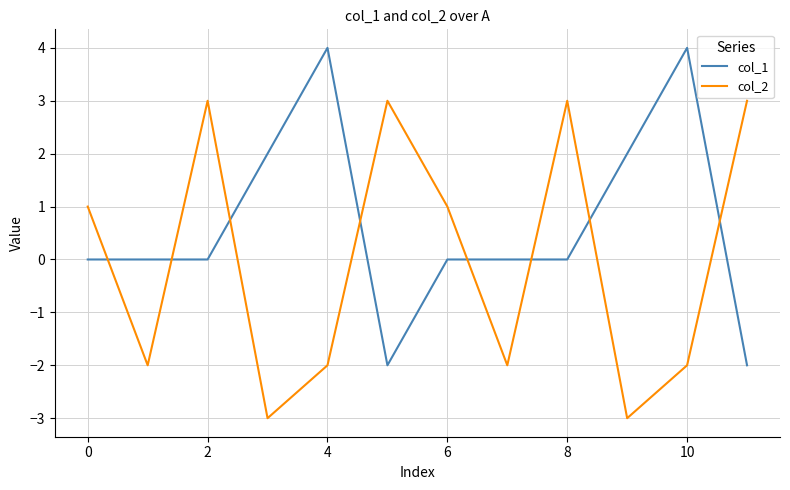

Which series has the largest total across all categories?

col_1